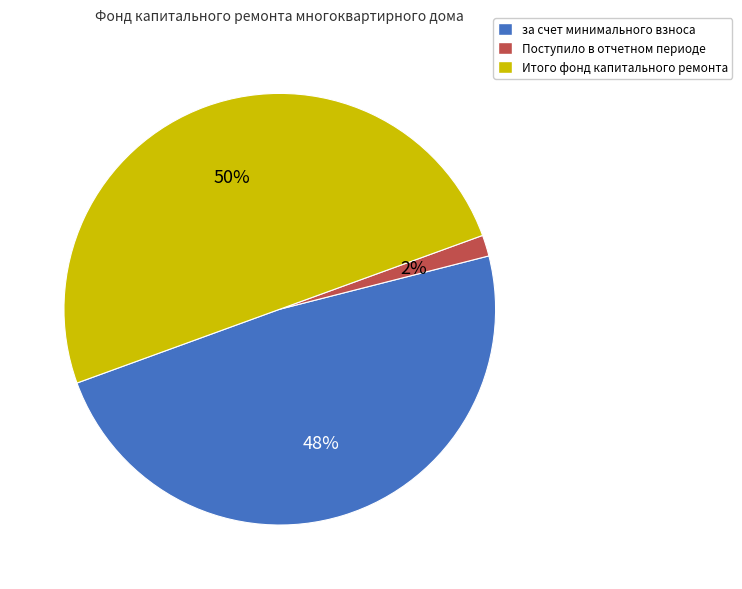

Does Поступило в отчетном периоде account for over 50% of the chart?

No